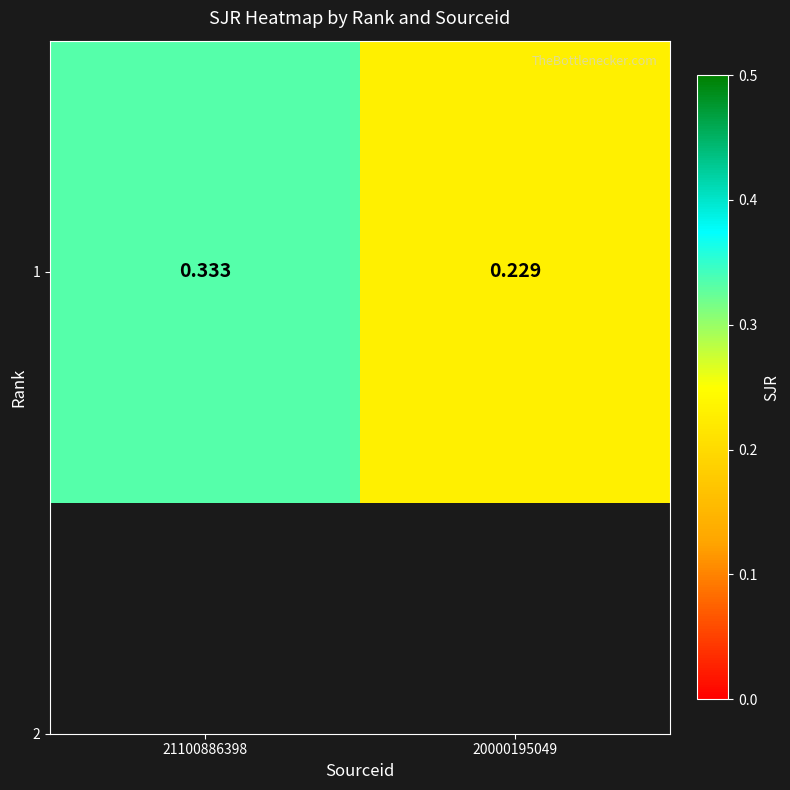

Reading left to right, list all the values displayed in this chart.

0.3	0.2